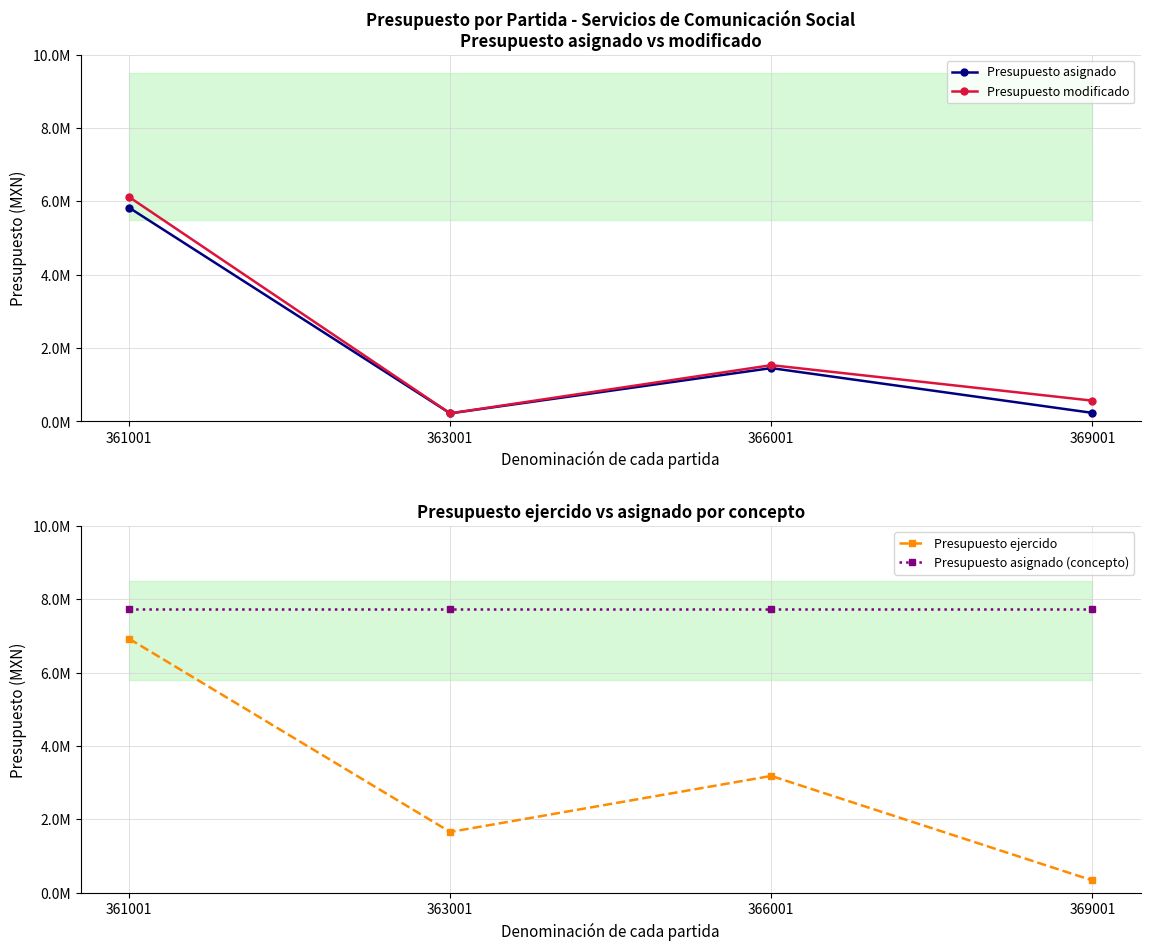

True or false: Presupuesto ejercido and Presupuesto asignado intersect in this chart.

False